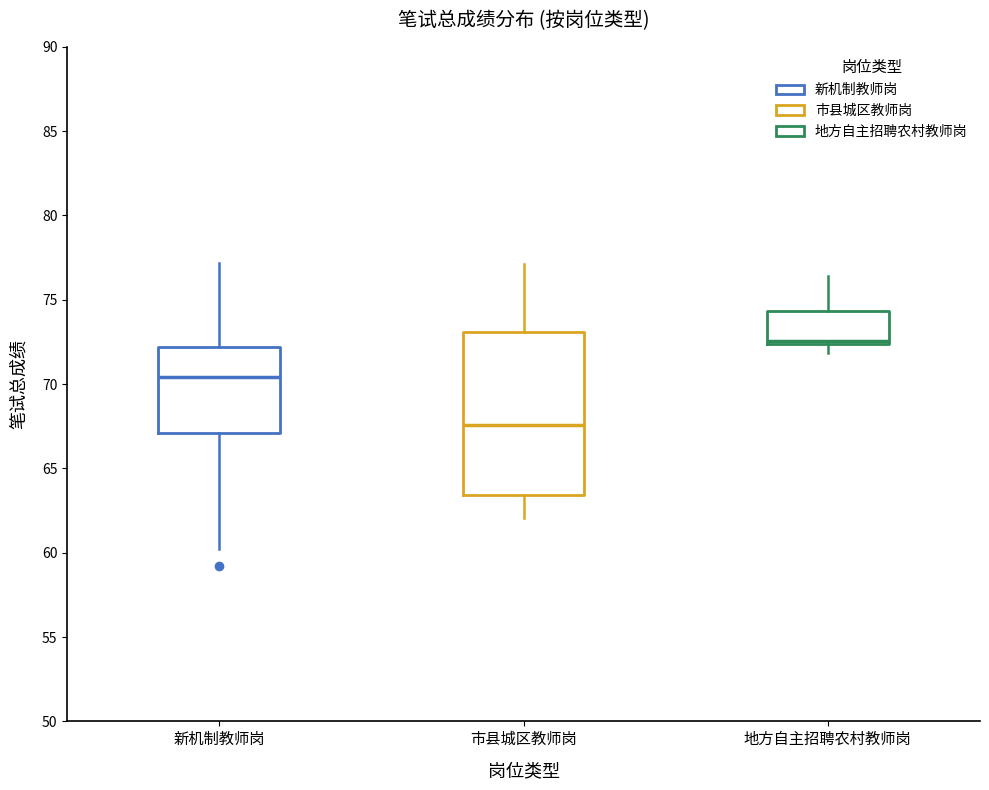

Which box's median line is the highest?

地方自主招聘农村教师岗